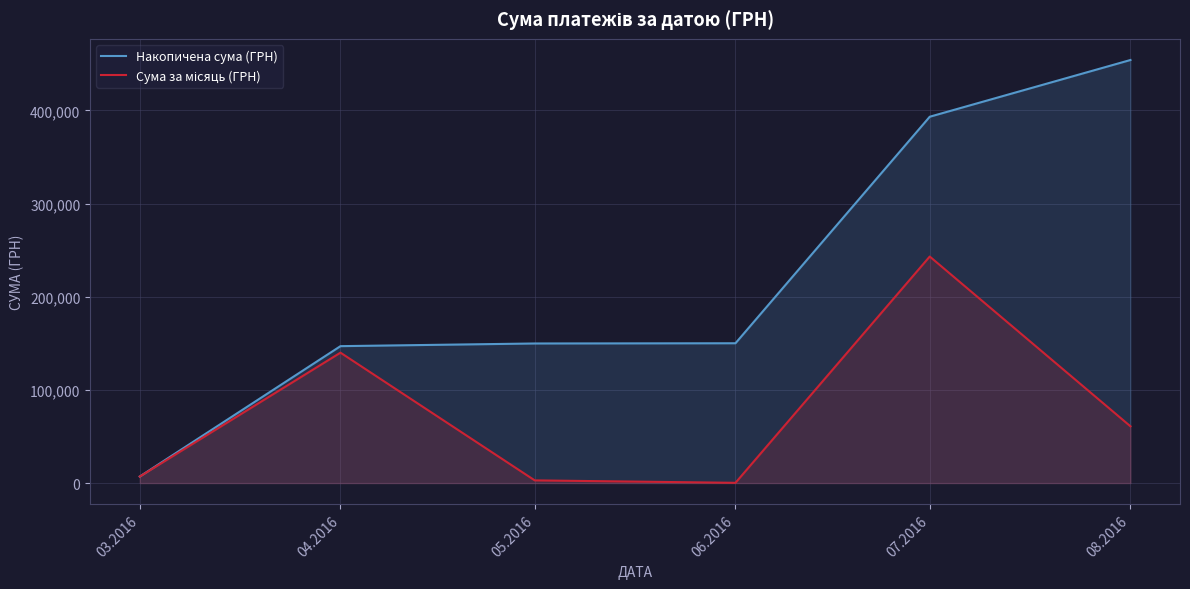

Is it true that Накопичена сума (ГРН) equals 269126.7 at 06.2016?

False